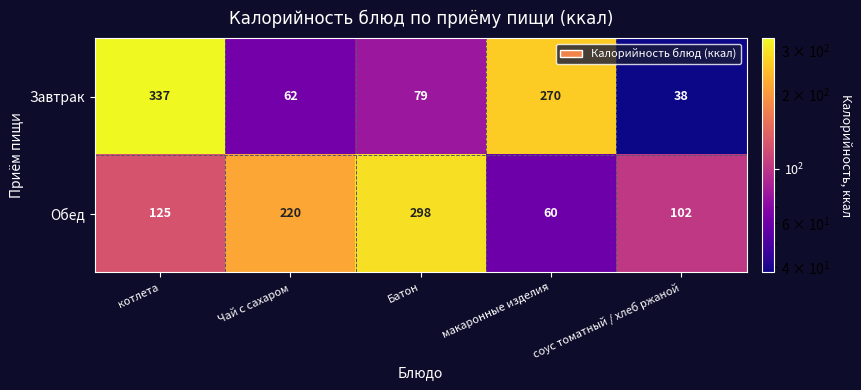

Rank the series at котлета from highest to lowest value.

Завтрак, Обед